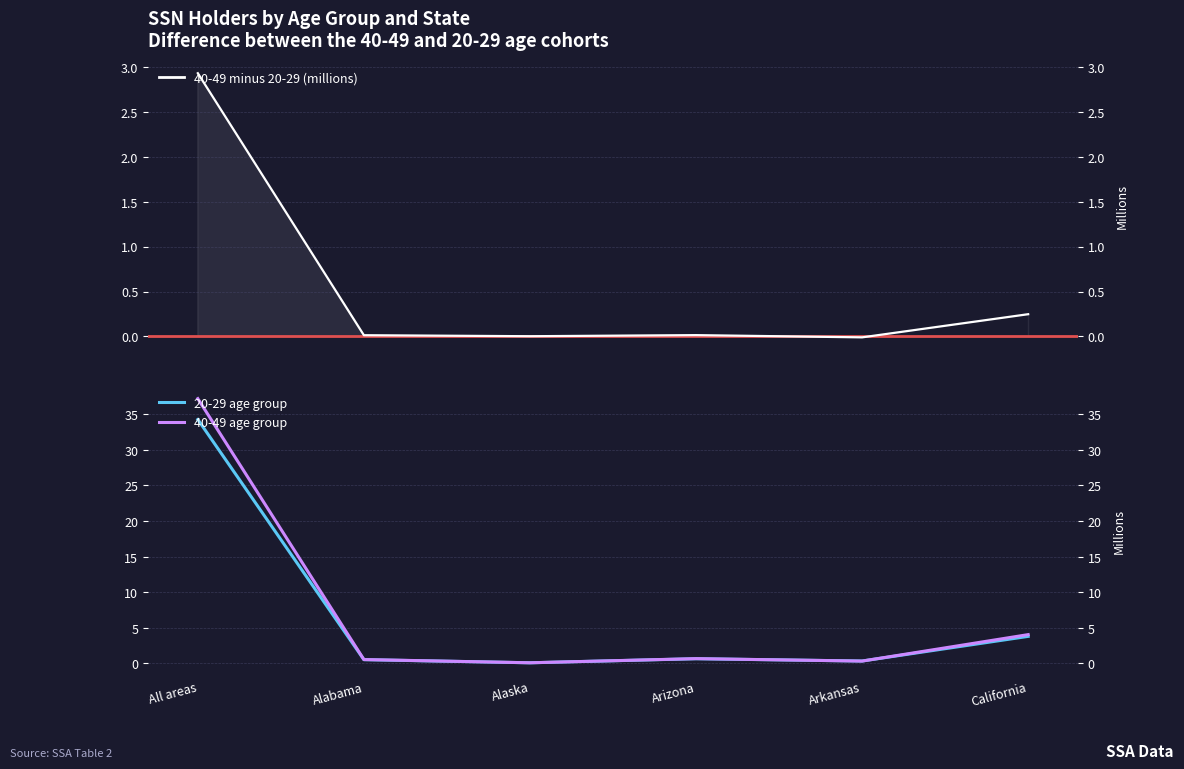

What position from the right is California?

1